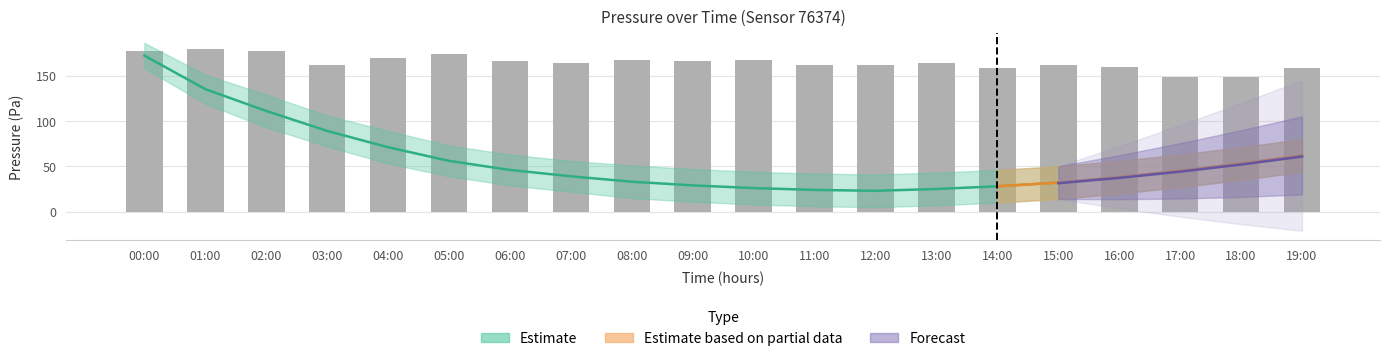

Rank the categories by value from highest to lowest.

01:00, 00:00, 02:00, 05:00, 04:00, 08:00, 10:00, 06:00, 09:00, 07:00, 13:00, 03:00, 11:00, 12:00, 15:00, 16:00, 14:00, 19:00, 17:00, 18:00